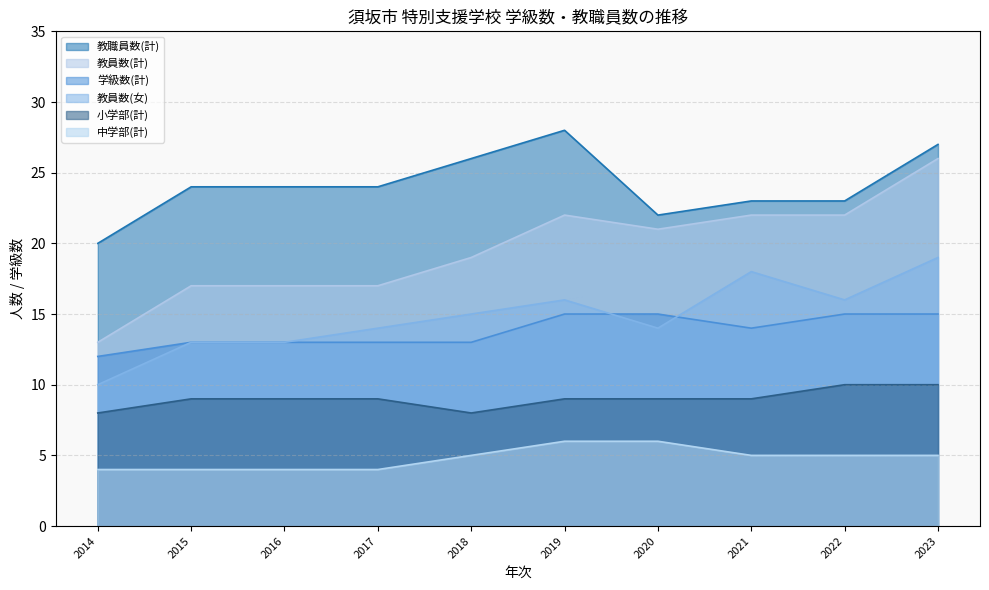

True or false: 教職員数(計) and 学級数(計) intersect in this chart.

False